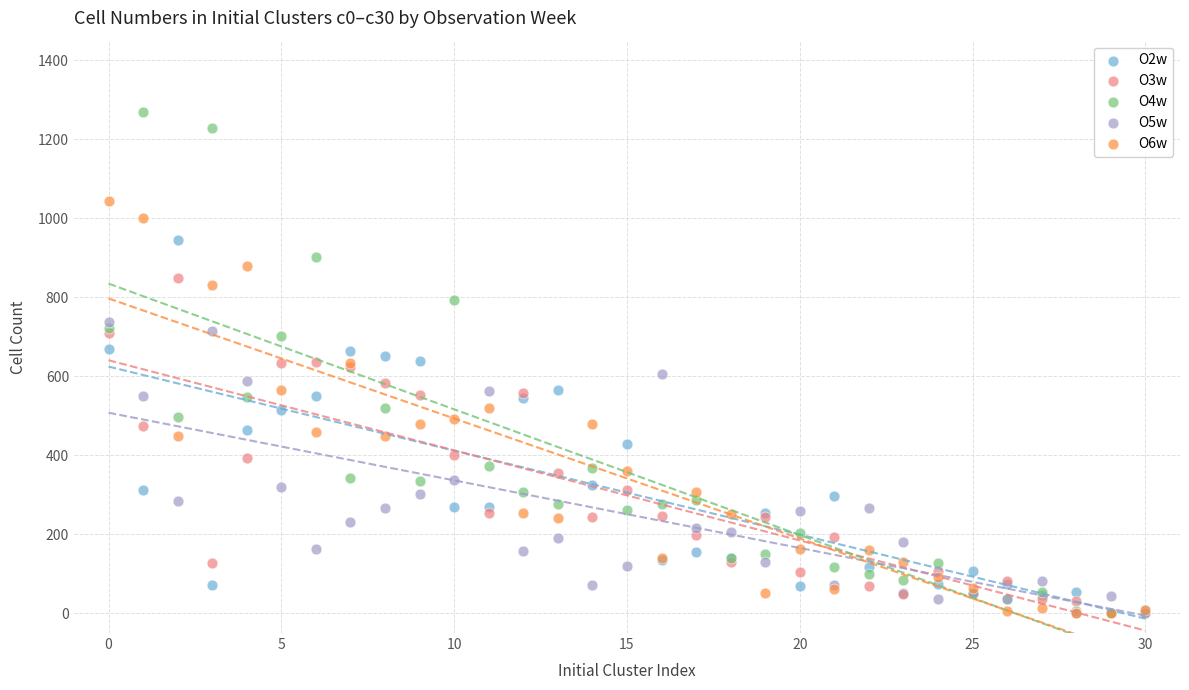

What are all the series names shown in the legend?

O2w, O3w, O4w, O5w, O6w